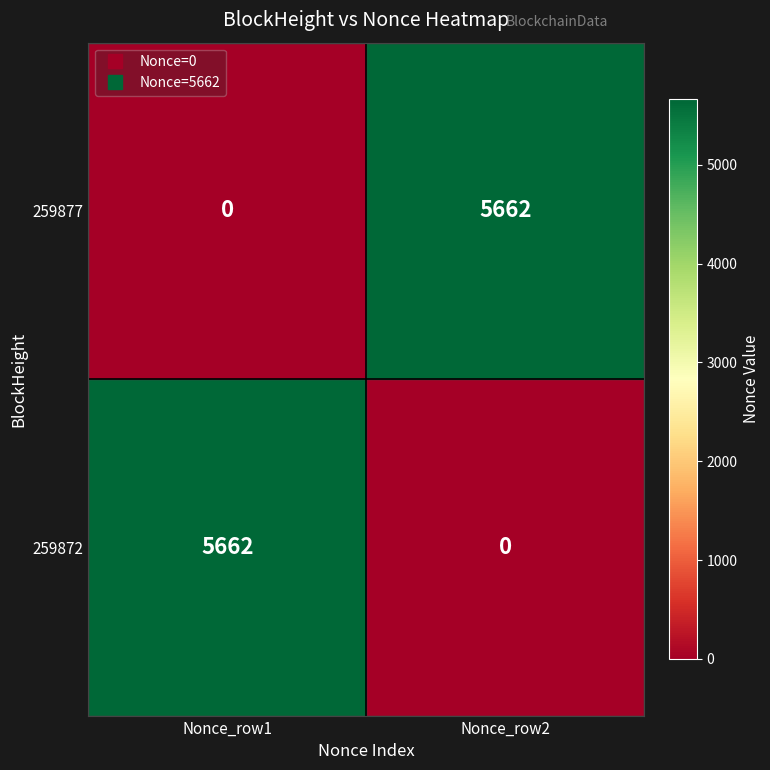

What is the maximum value shown in the chart?

5662